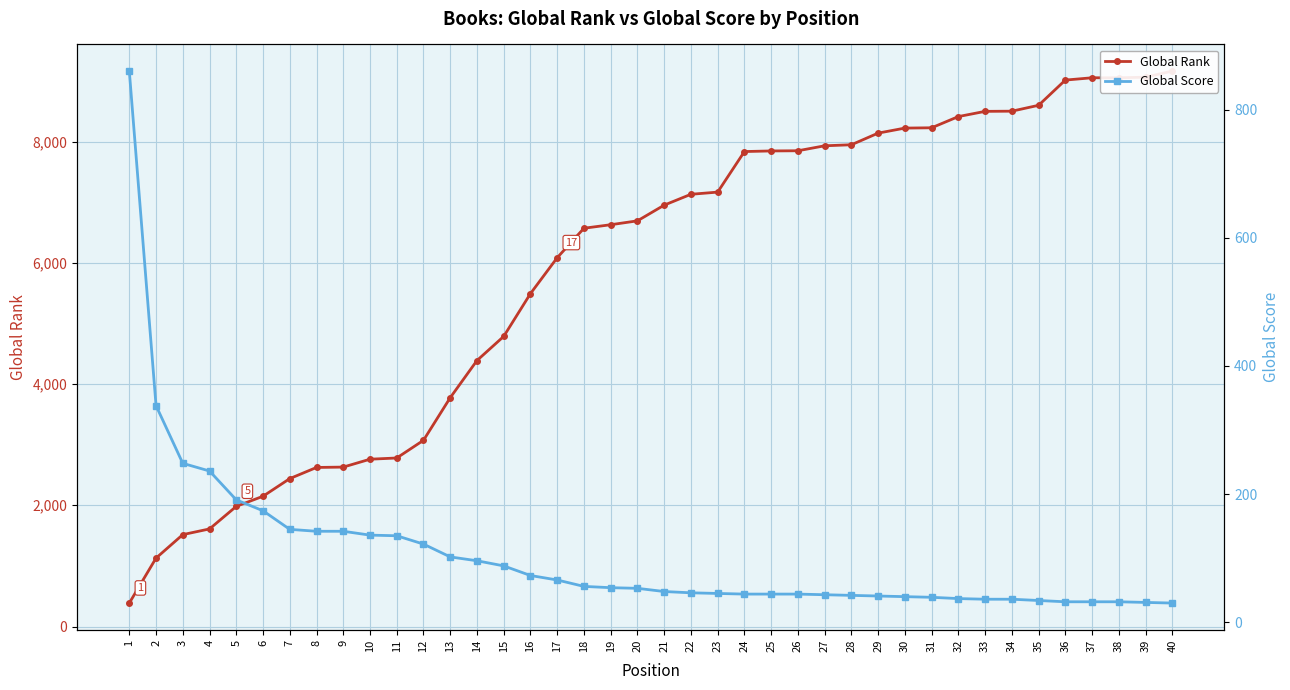

What is the total value across all series at 19?

6682